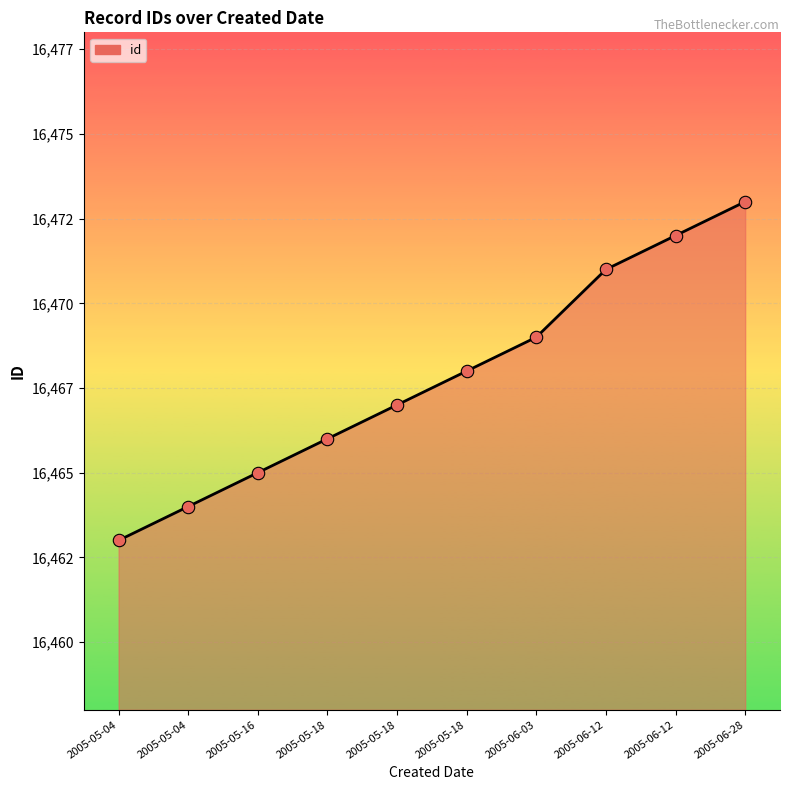

What is the ratio of the value at 2005-05-18 to the value at 2005-05-18?

1.0